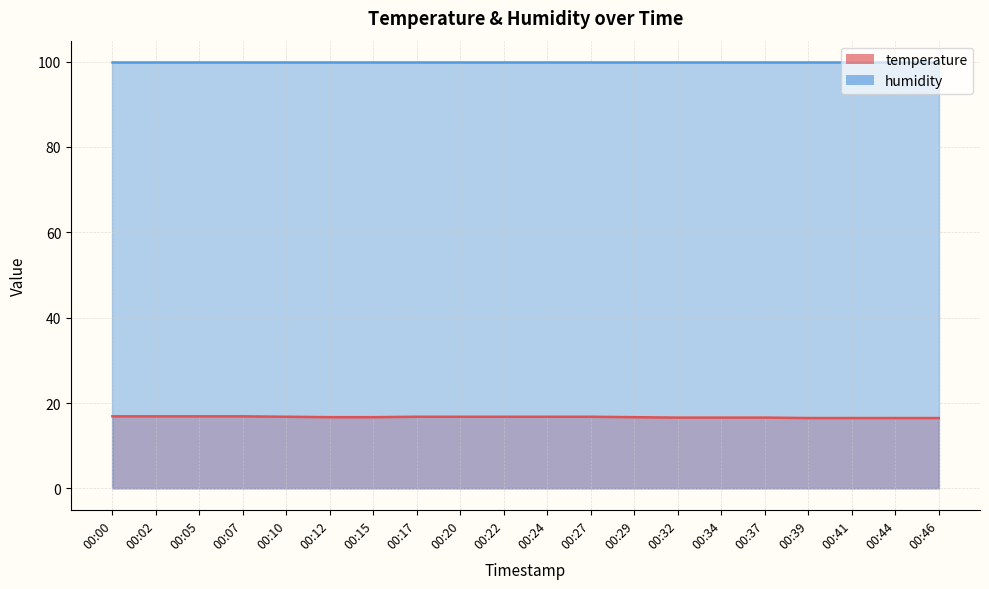

What is the value of the 5th point from the left?

16.8